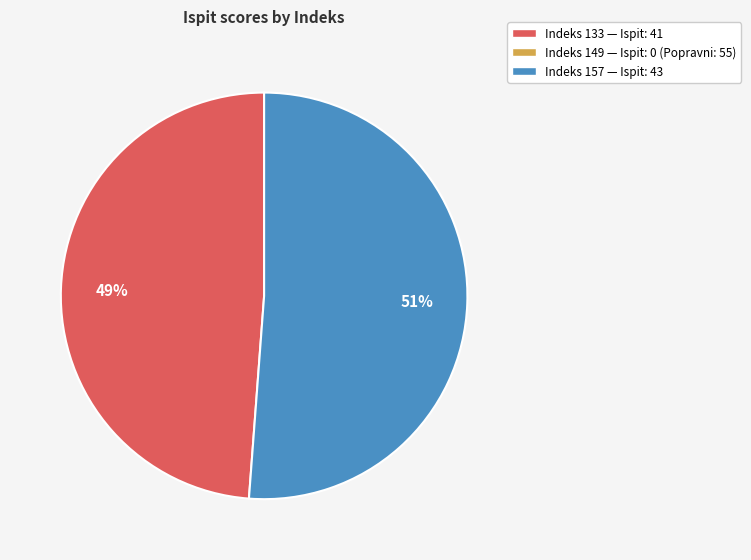

To the nearest percent, what is the difference between the largest and smallest slice percentages?

2%